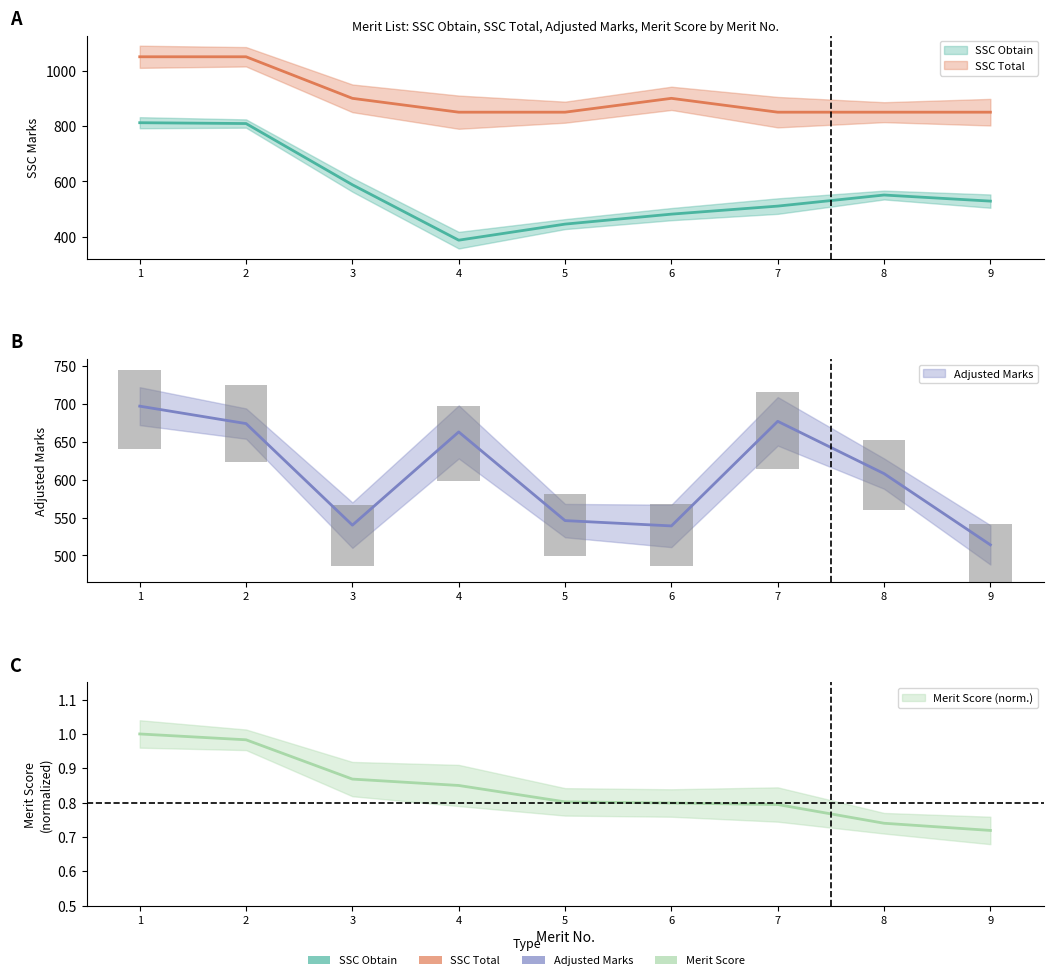

Which series has the largest total across all categories?

SSC Total